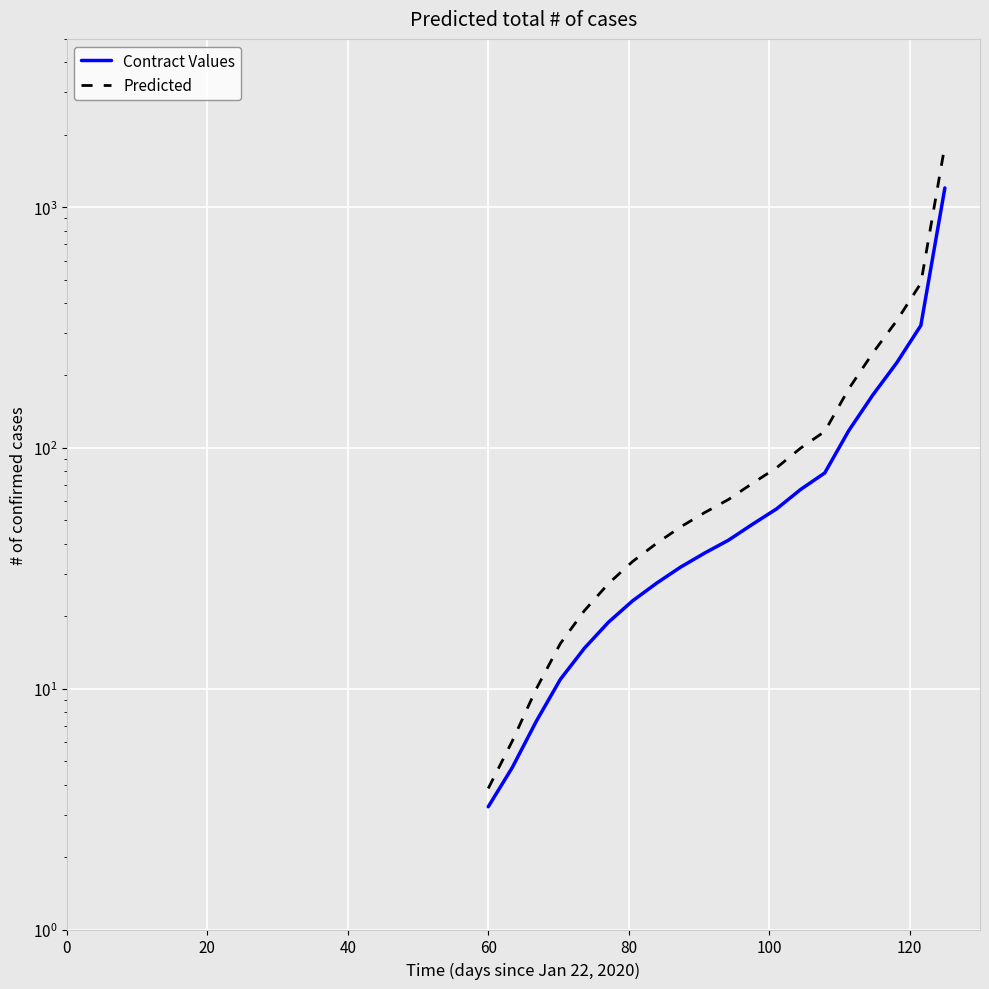

How many distinct data groups are displayed?

2